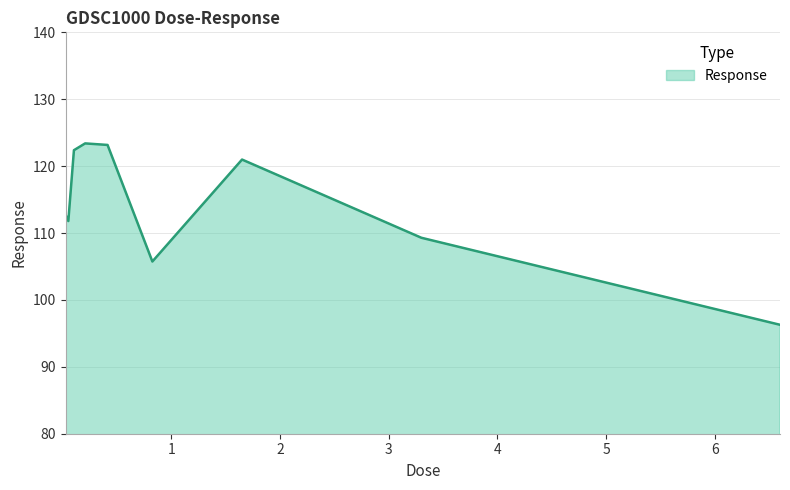

What is the greatest value displayed?

123.4